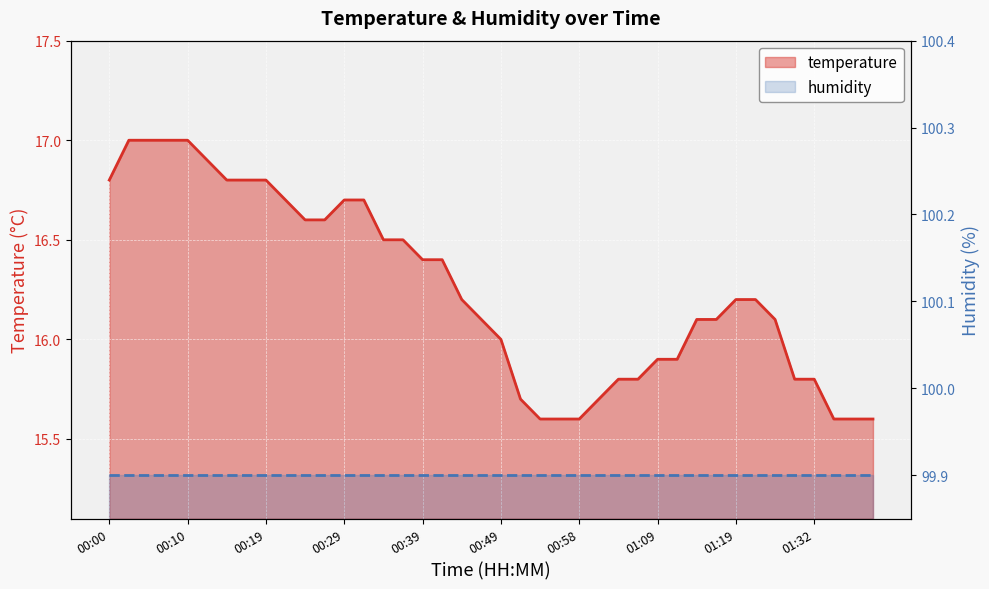

What is the label of the 32nd point from the right?

00:19